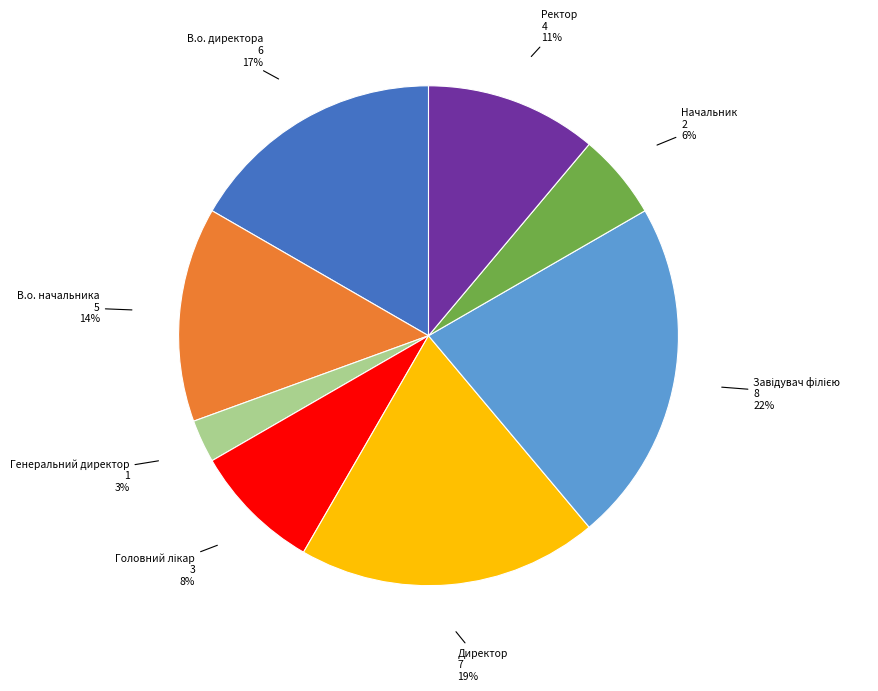

How many segments does this pie chart have?

8